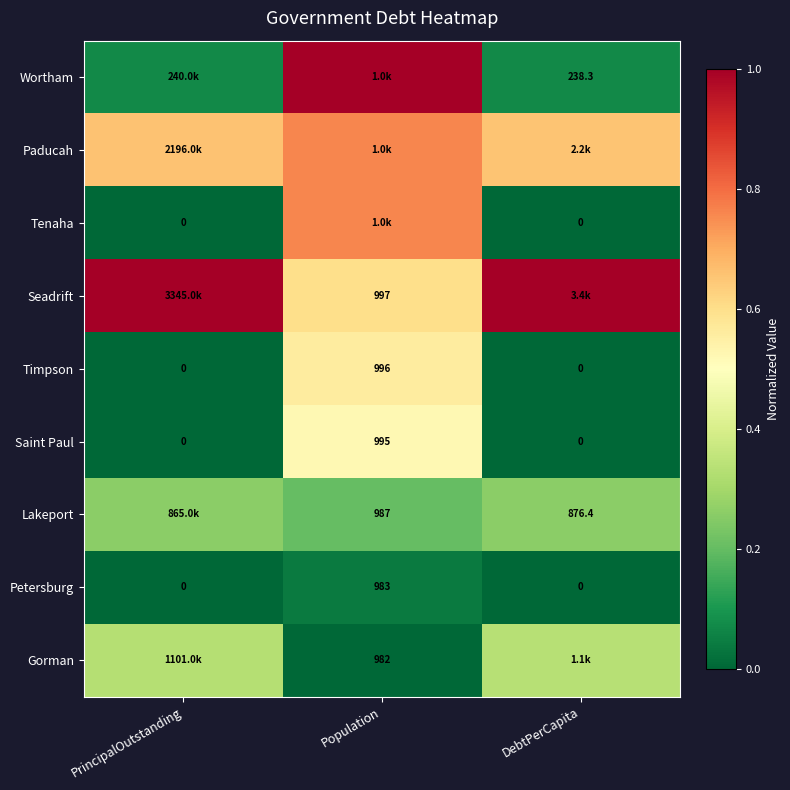

At which label does Saint Paul reach its peak?

Population